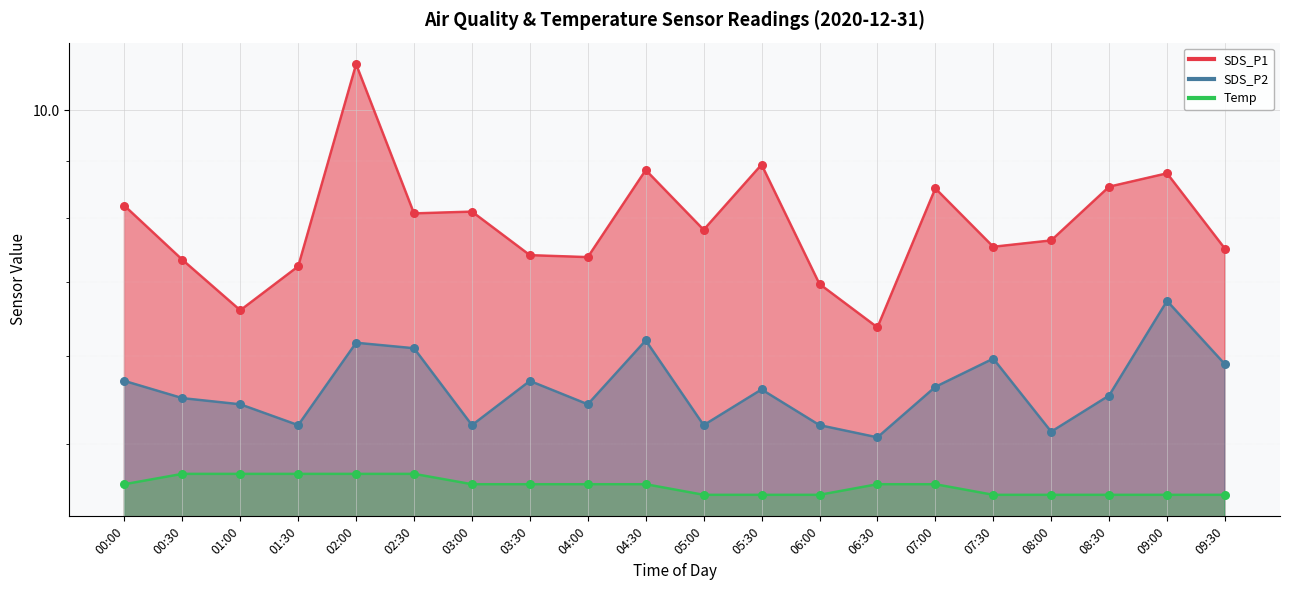

Which series has the widest spread of Y values?

SDS_P1